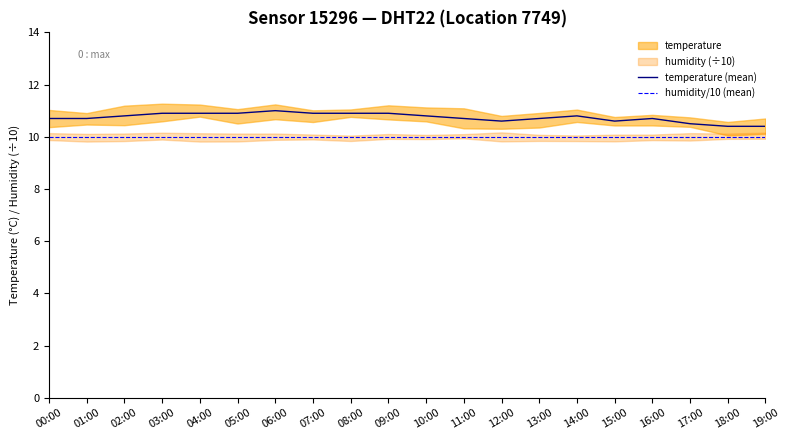

At 18:00, list the series in order from smallest to largest.

humidity/10 (mean), temperature (mean)